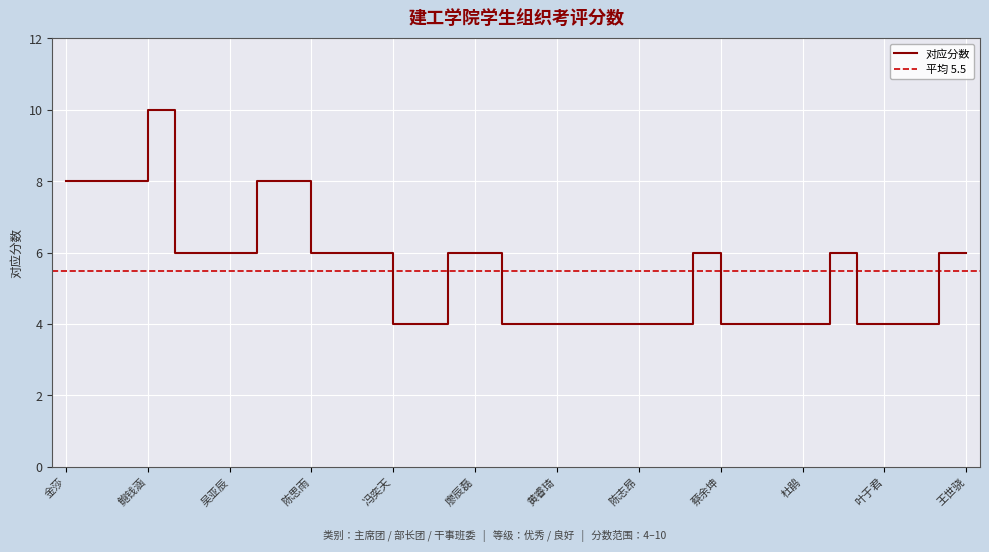

What is the label of the 1st point from the left?

金莎